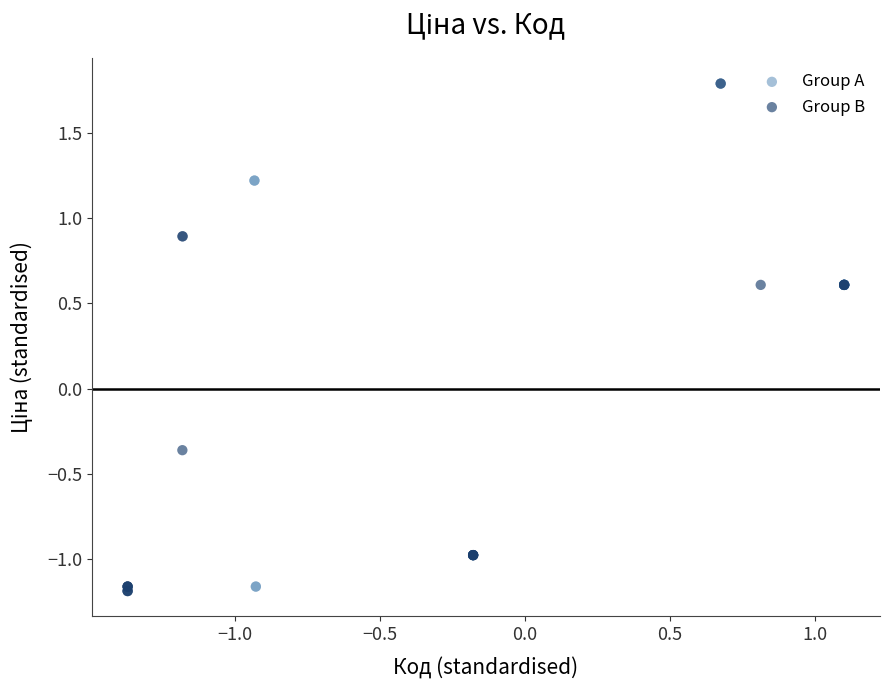

What are all the series names shown in the legend?

Group A, Group B